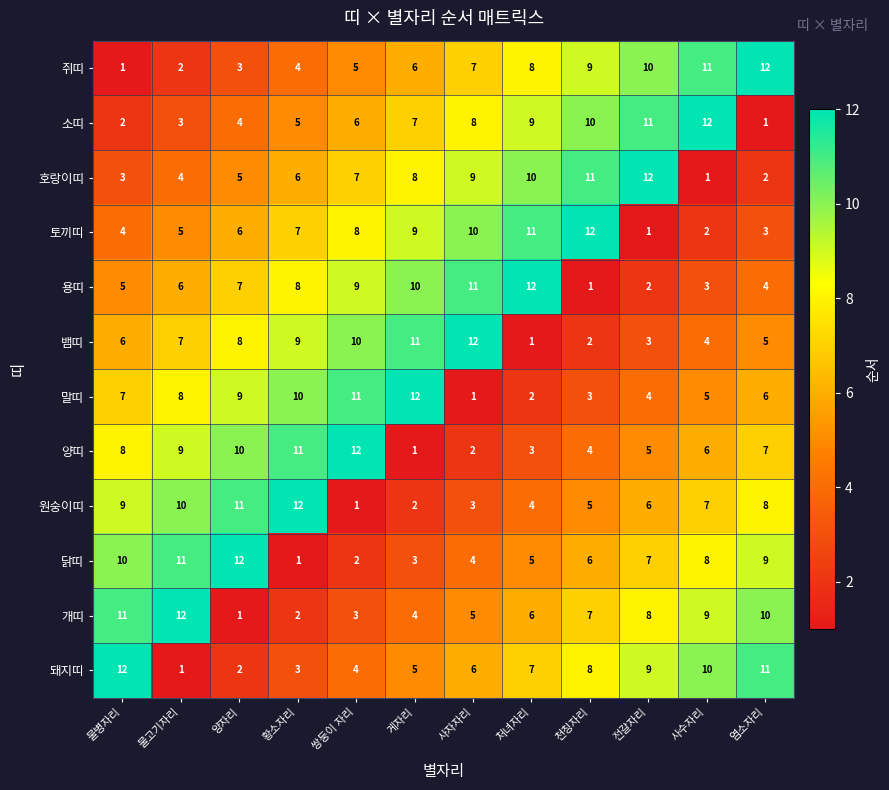

Is it true that 개띠 equals 4 at 사수자리?

False